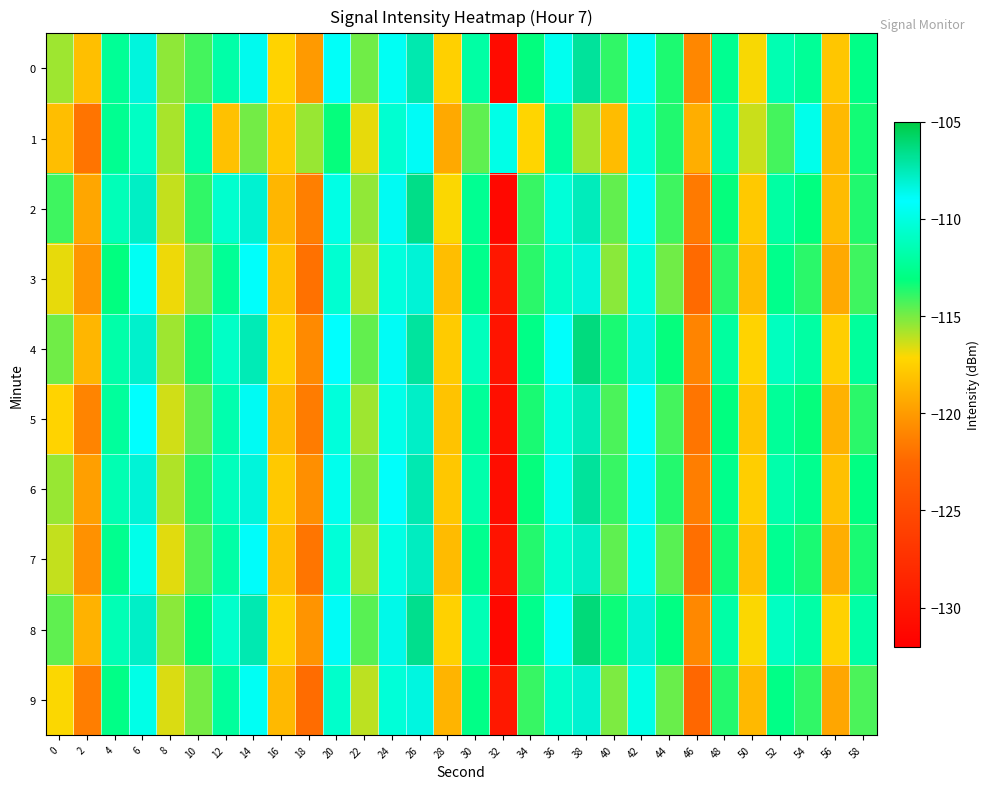

At 46, list the series in order from largest to smallest.

1, 8, 0, 4, 6, 2, 5, 7, 3, 9